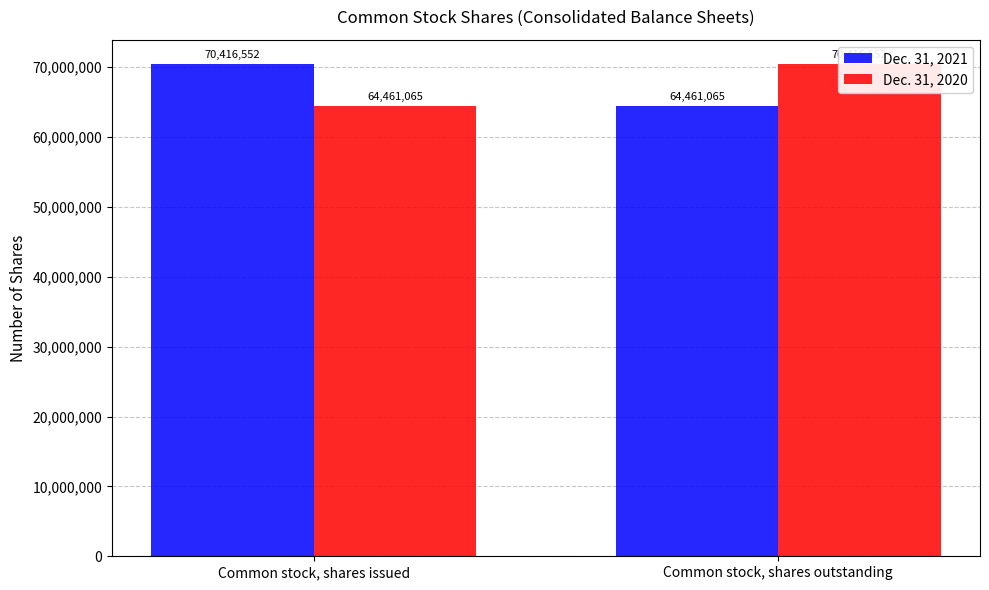

Is it true that Dec. 31, 2021 equals 64461065 at Common stock, shares outstanding?

True